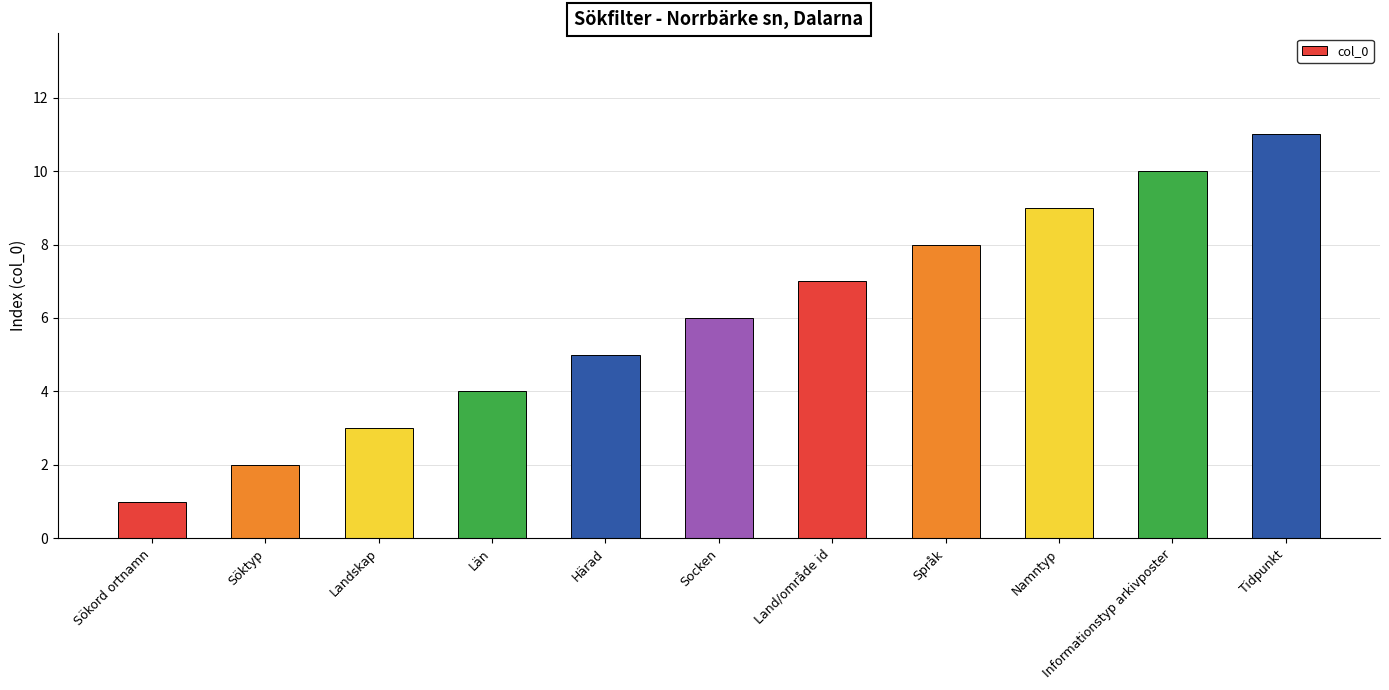

The value at Namntyp is 9. True or false?

True